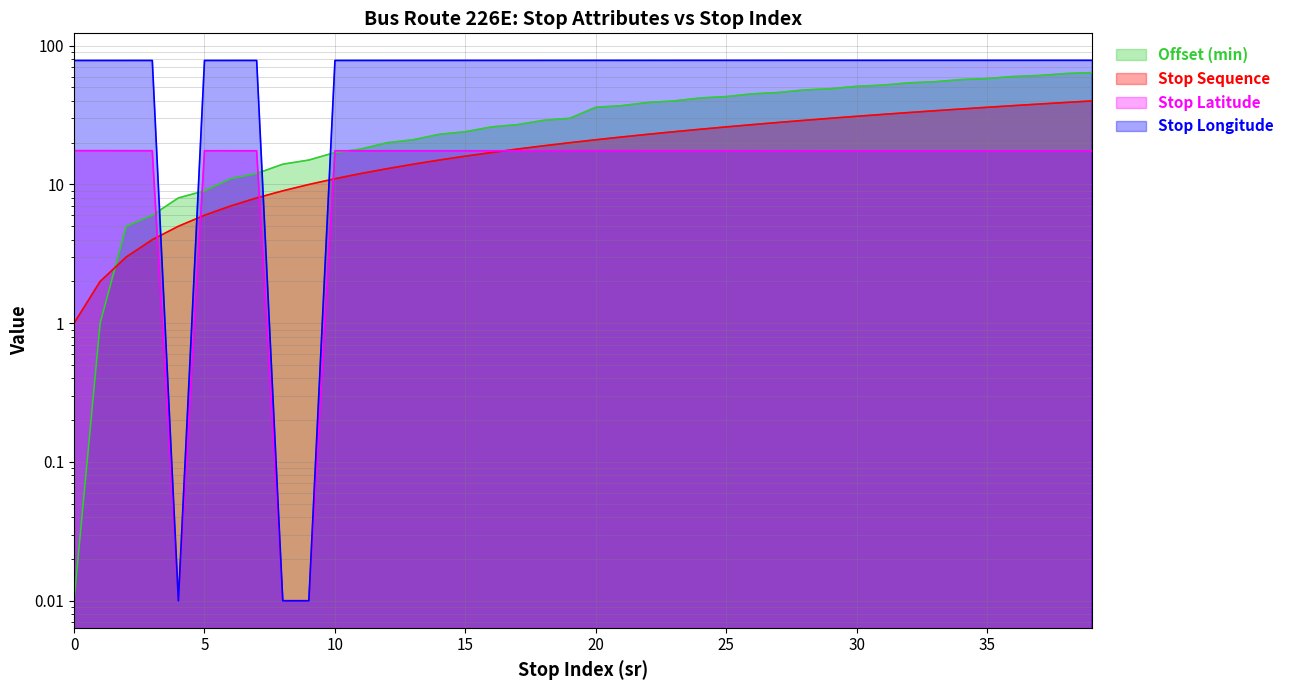

At how many categories does at least one series exceed 77?

37